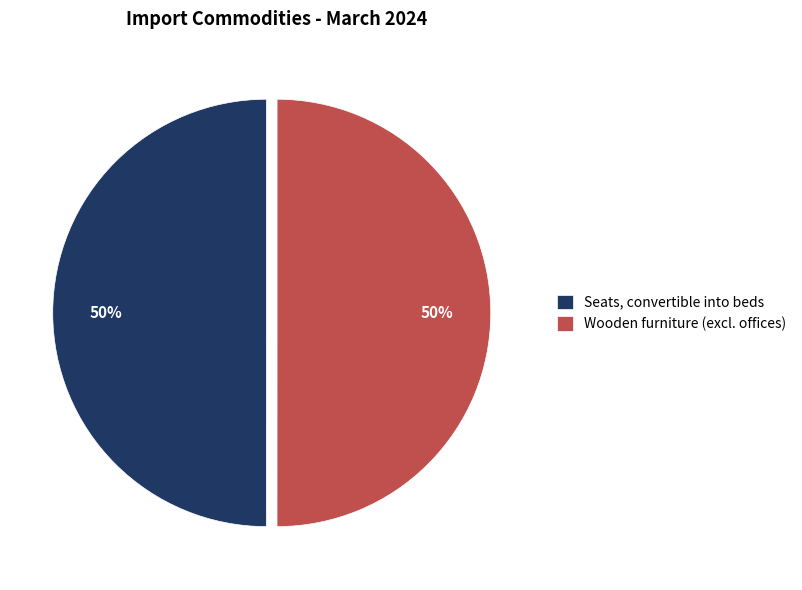

To the nearest percent, what is the average slice percentage?

50%